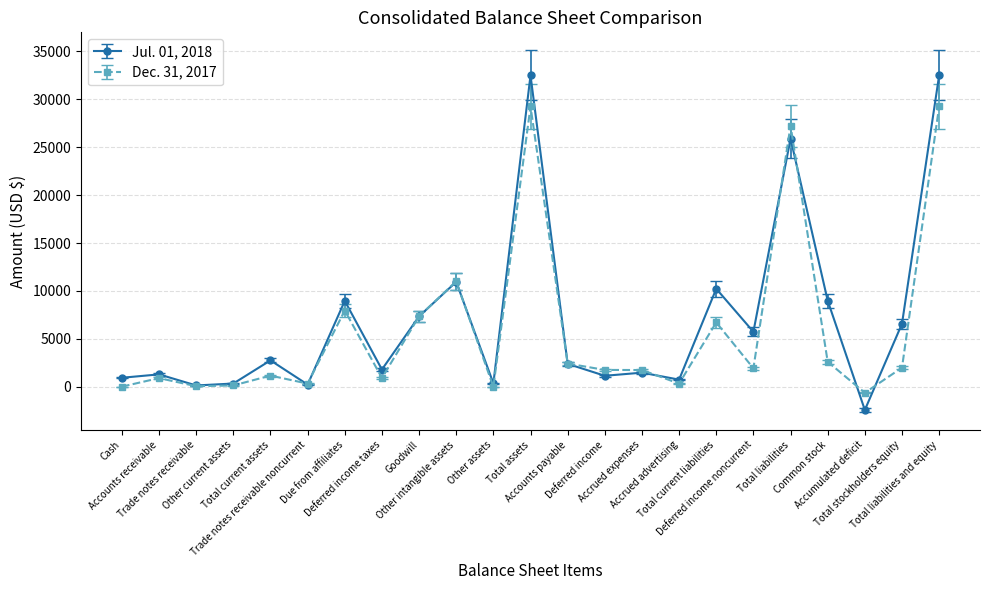

How many data points in Dec. 31, 2017 are less than 1772?

11